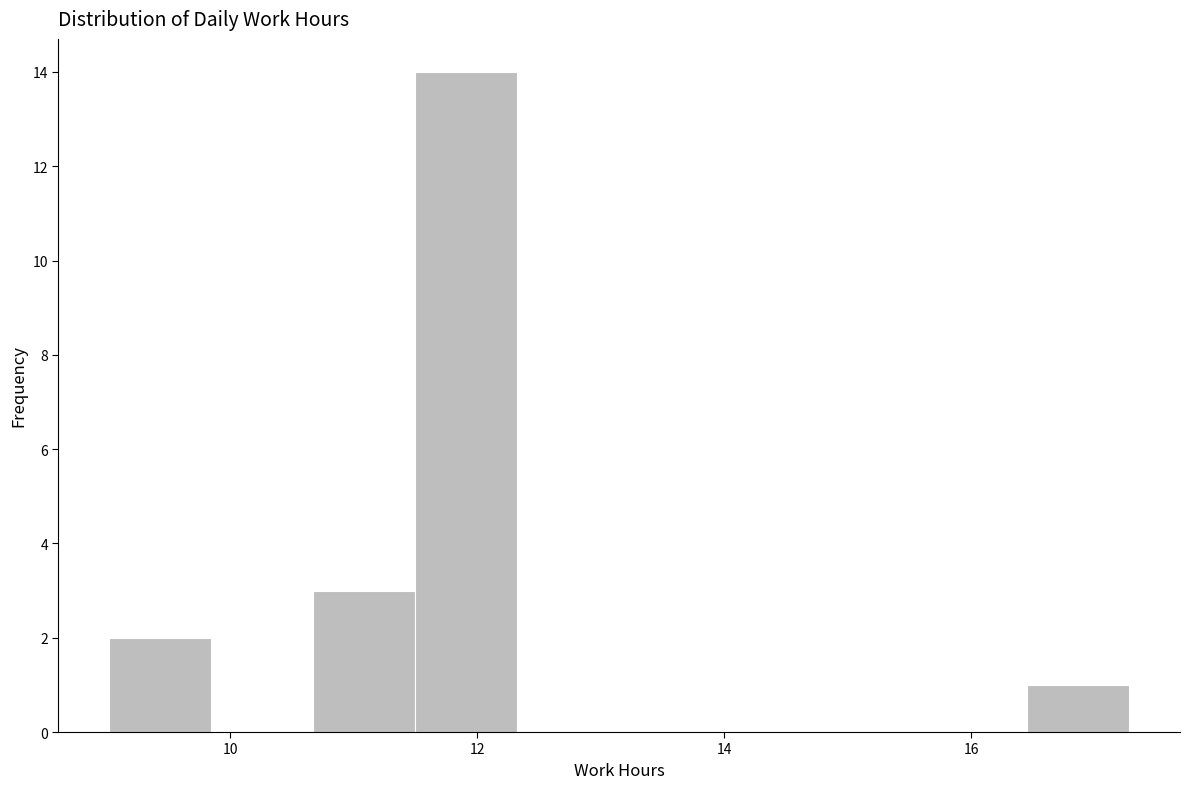

Over which range of the x-axis is the bar tallest?

11.4 to 12.4